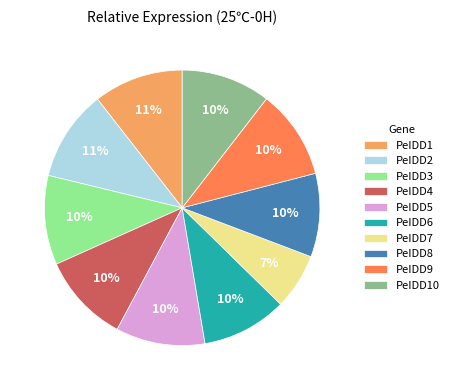

Count the number of slices in the pie.

10